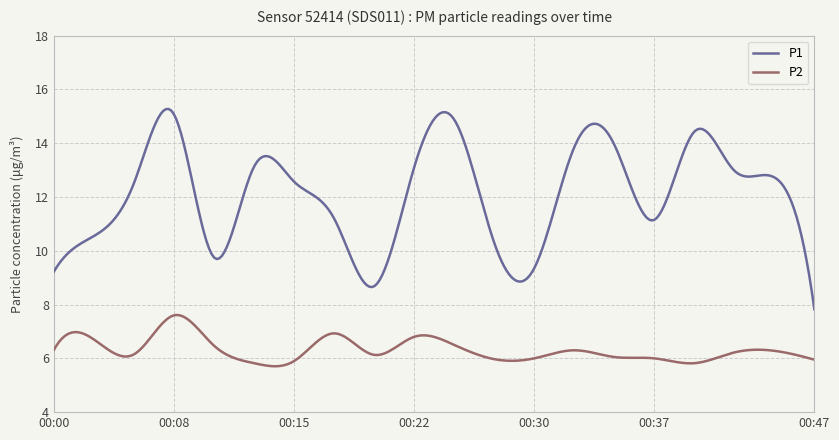

Does the chart display data point markers on the line(s)?

No